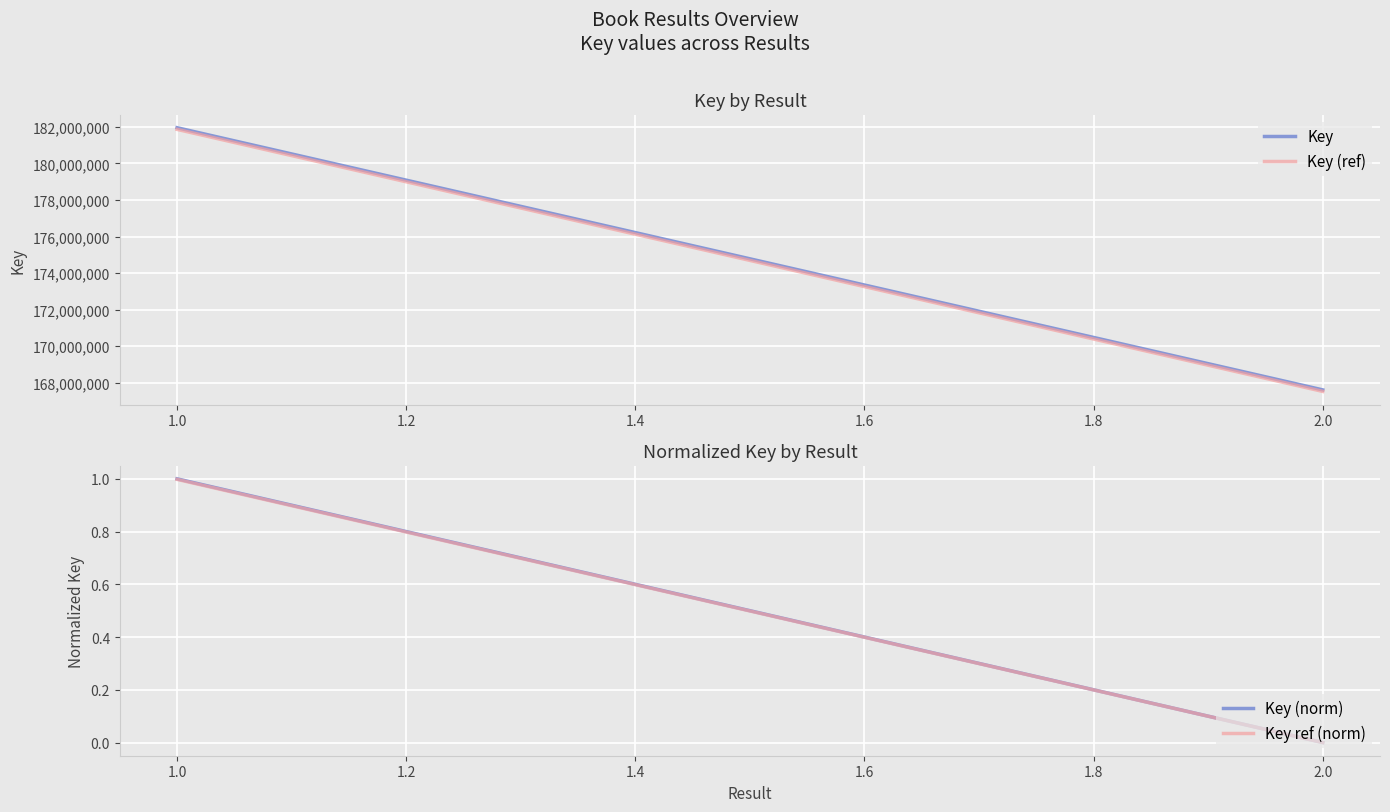

What position from the right is 1.0?

2